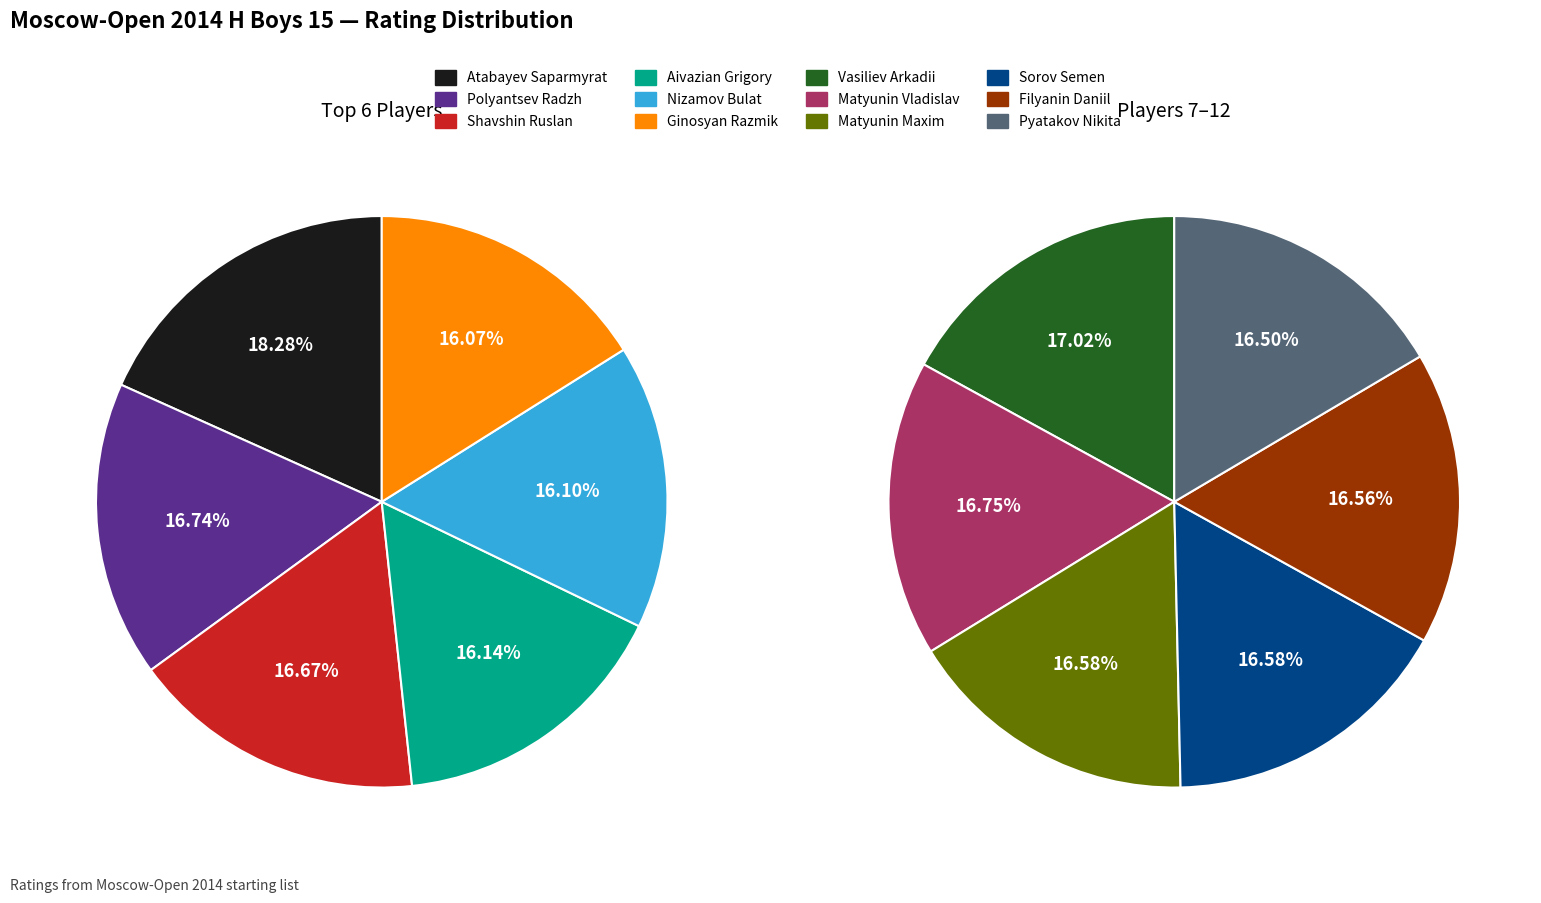

Approximately how many times larger is the value at Nizamov Bulat compared to Sorov Semen?

1.0